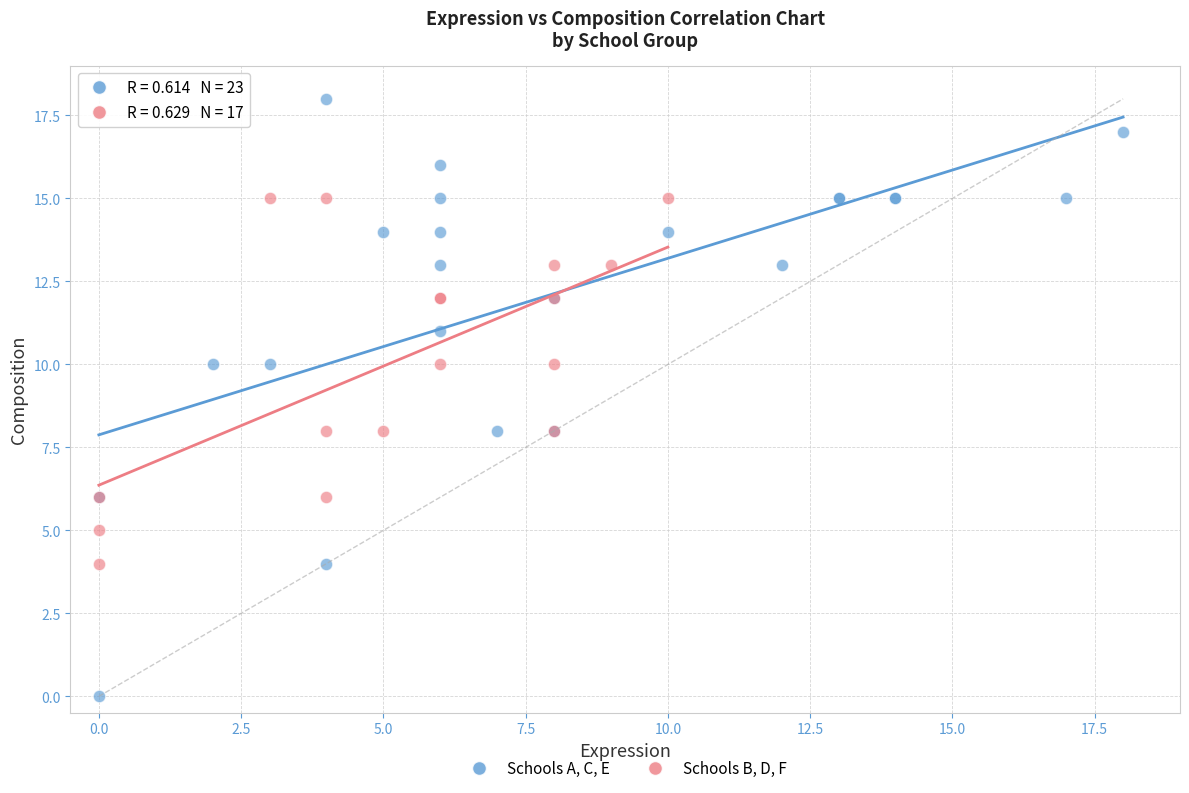

Which series contains the lowest Y value?

Schools A, C, E